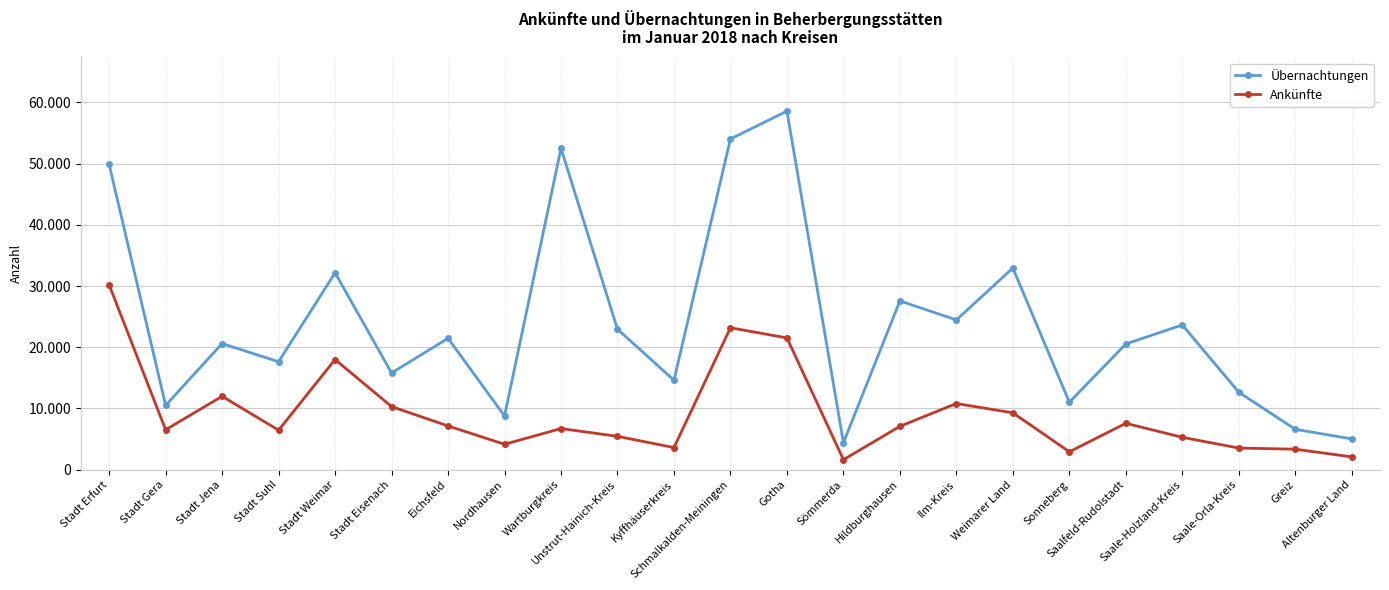

At which category is the sum across all series the highest?

Gotha